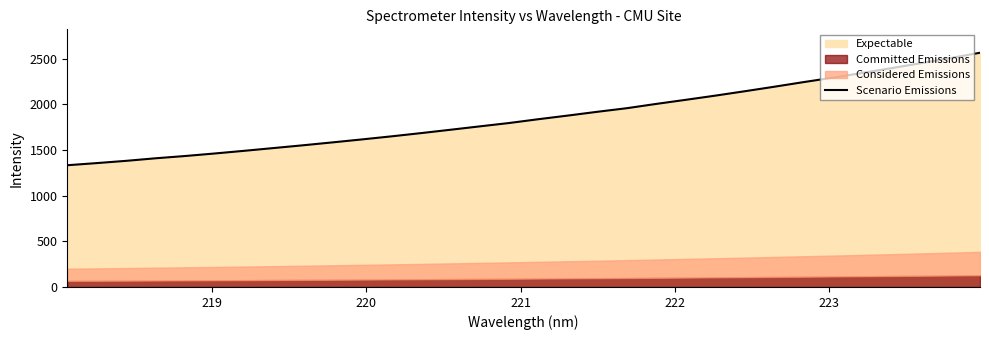

How many lines are shown in the chart?

1